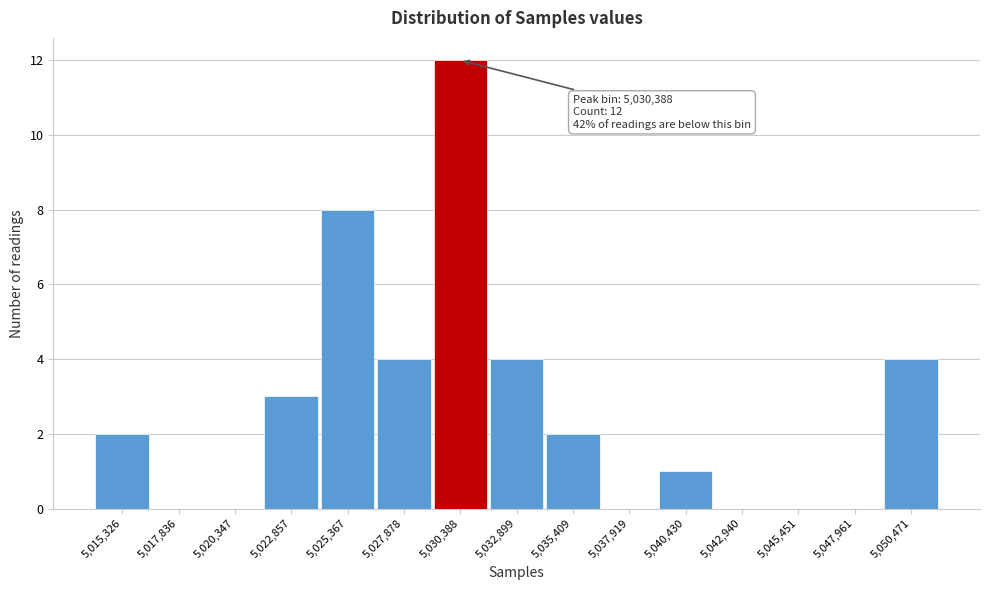

Over which range of the x-axis is the bar tallest?

5029000 to 5031500